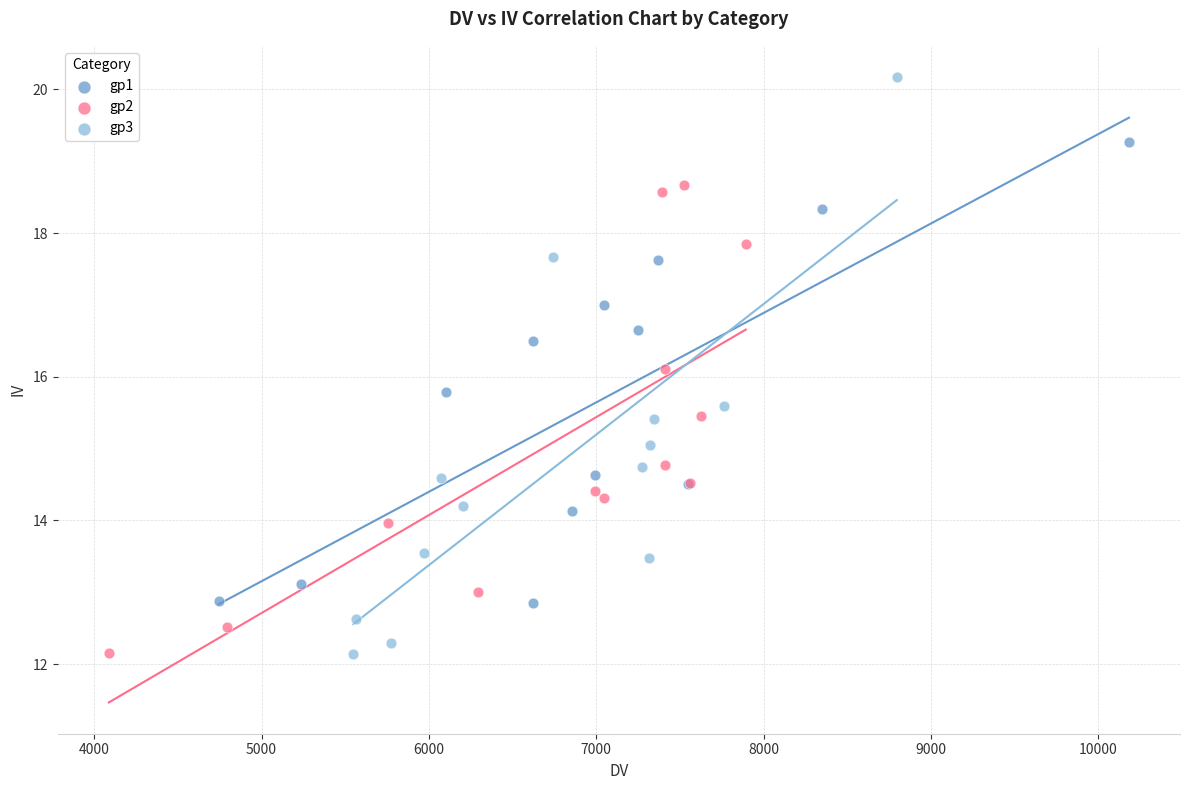

Which series reaches the maximum Y coordinate?

gp3